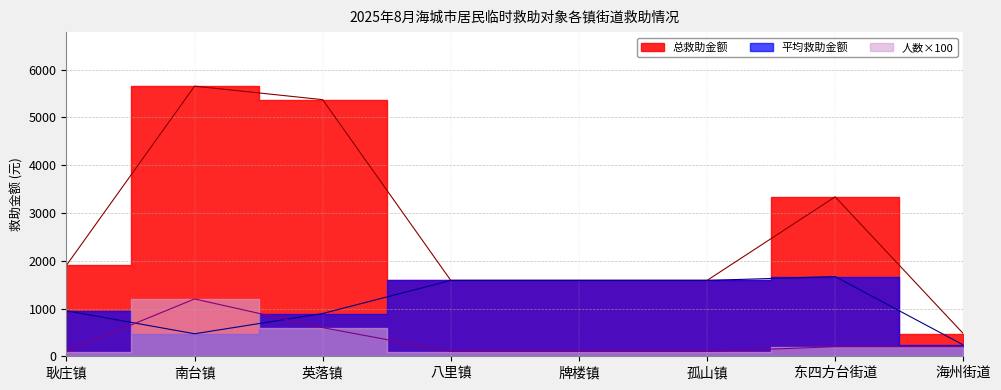

Reading left to right, list all the values displayed in this chart.

总救助金额: 1905.6	5655.2	5372.2	1588.0	1588.0	1588.0	3338.0	476.0
平均救助金额: 952.8	471.3	895.4	1588.0	1588.0	1588.0	1669.0	238.0
人数: 100.0	1200.0	600.0	100.0	100.0	100.0	200.0	200.0